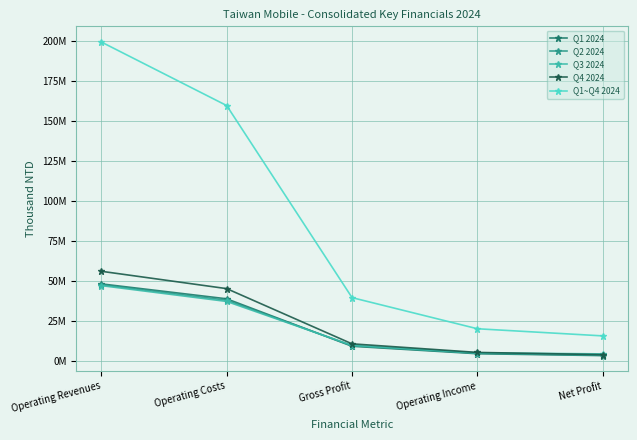

The Q1 2024 series shows 9314776 at Gross Profit. True or false?

True